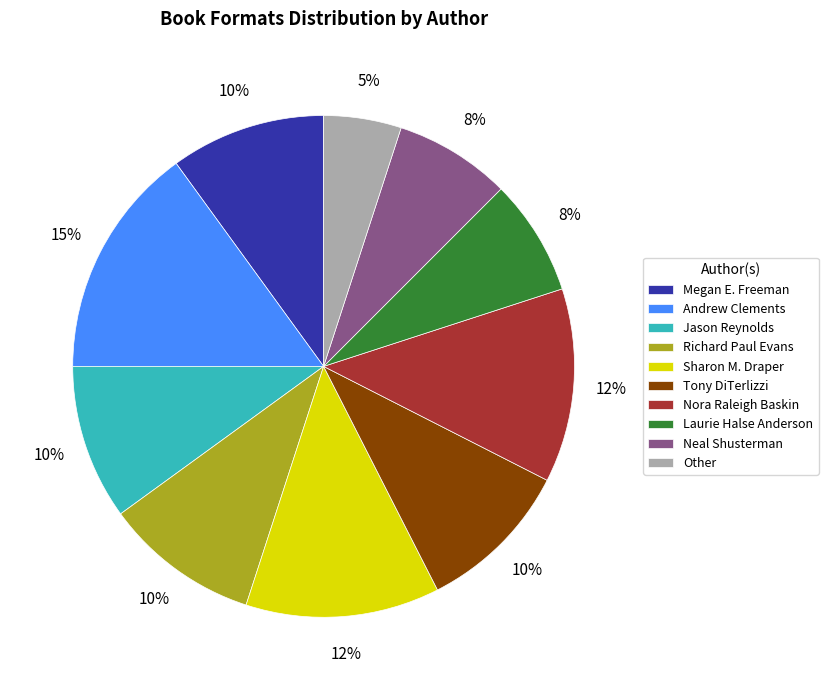

Which has a higher value, Other or Jason Reynolds?

Jason Reynolds